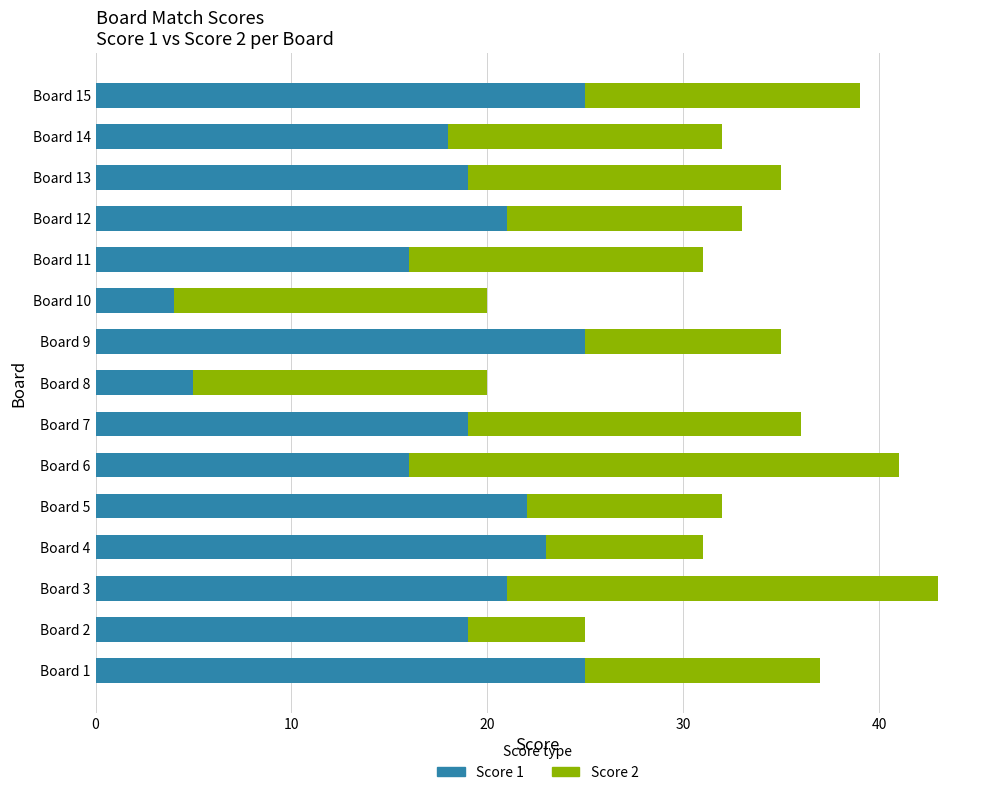

At which category is the sum across all series the highest?

Board 3